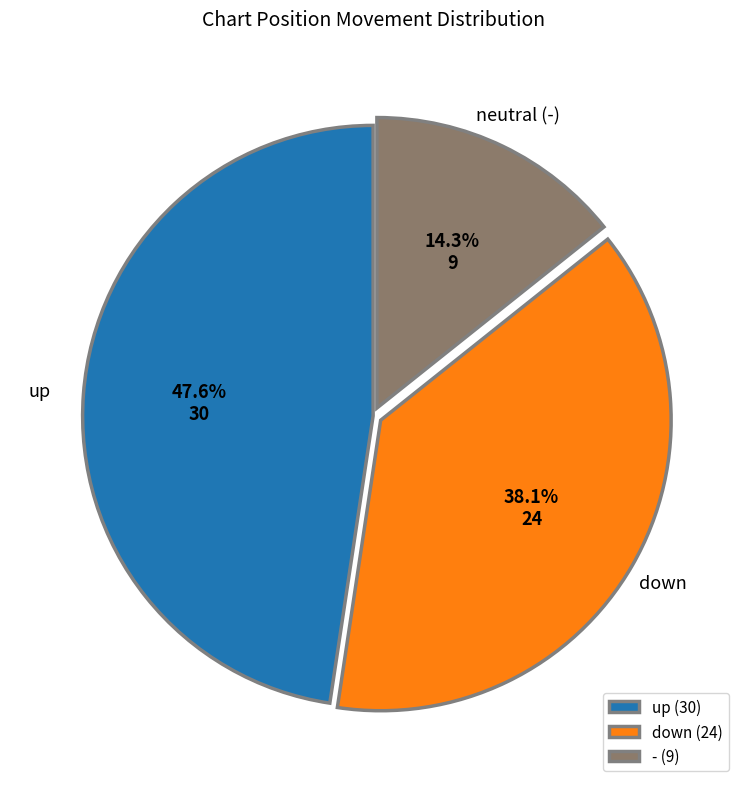

How many slices are in this pie chart?

3